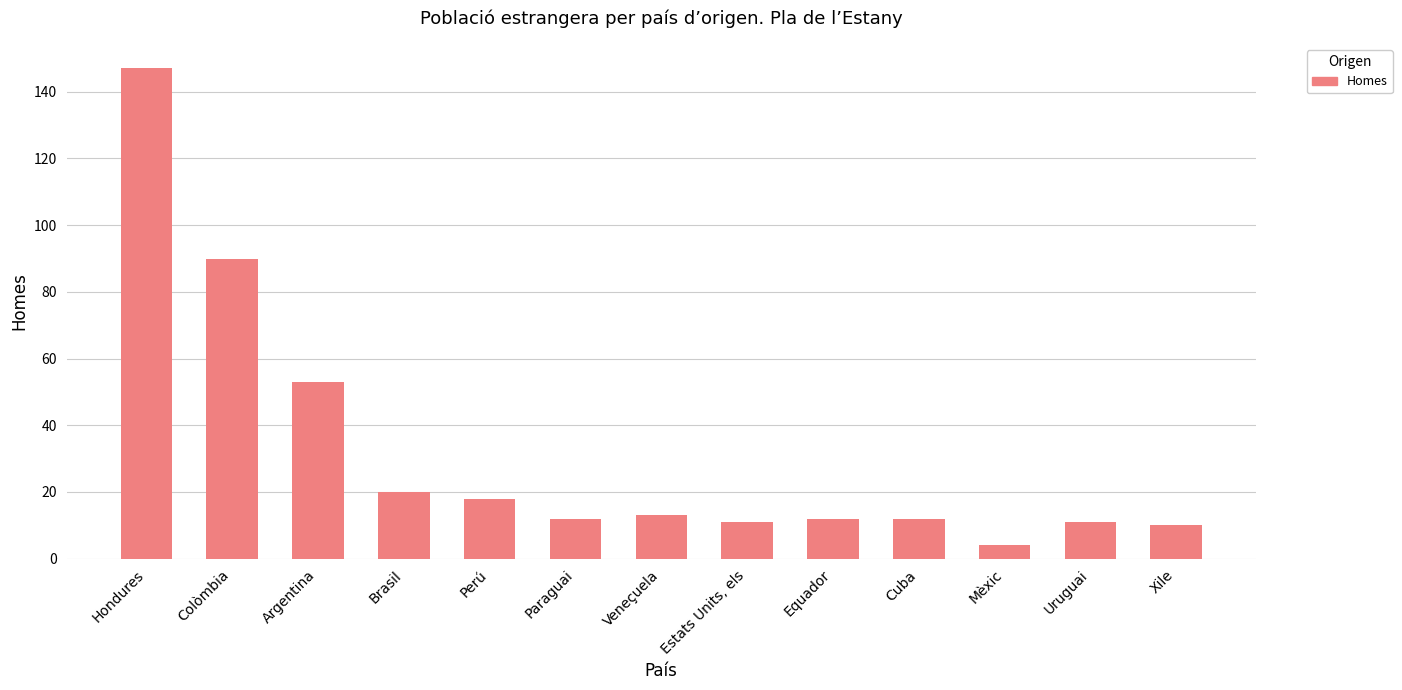

Does the chart contain any negative values?

No